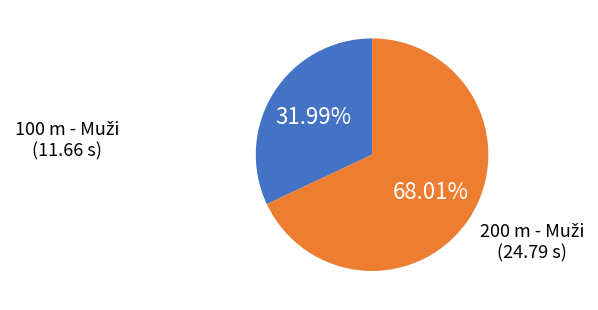

Is there any slice that represents more than half of the pie?

Yes